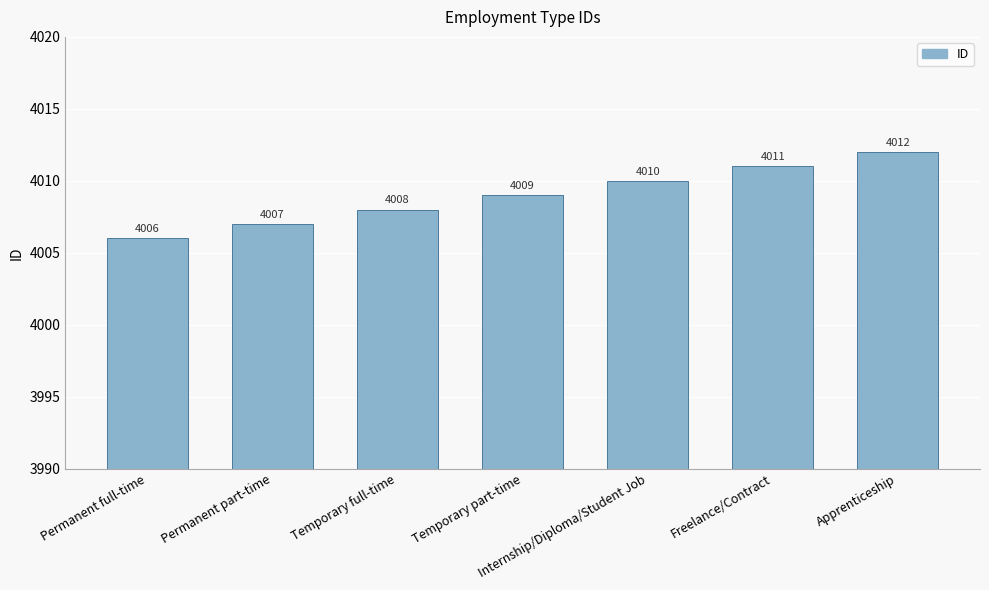

Reading left to right, extract all data points from this chart.

4006	4007	4008	4009	4010	4011	4012